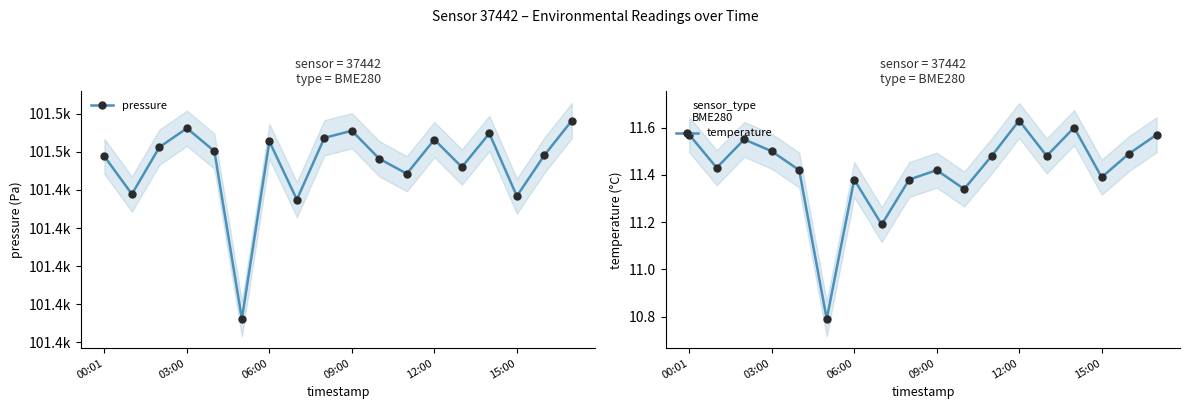

True or false: temperature has a value of 3.2 at 06:00.

False